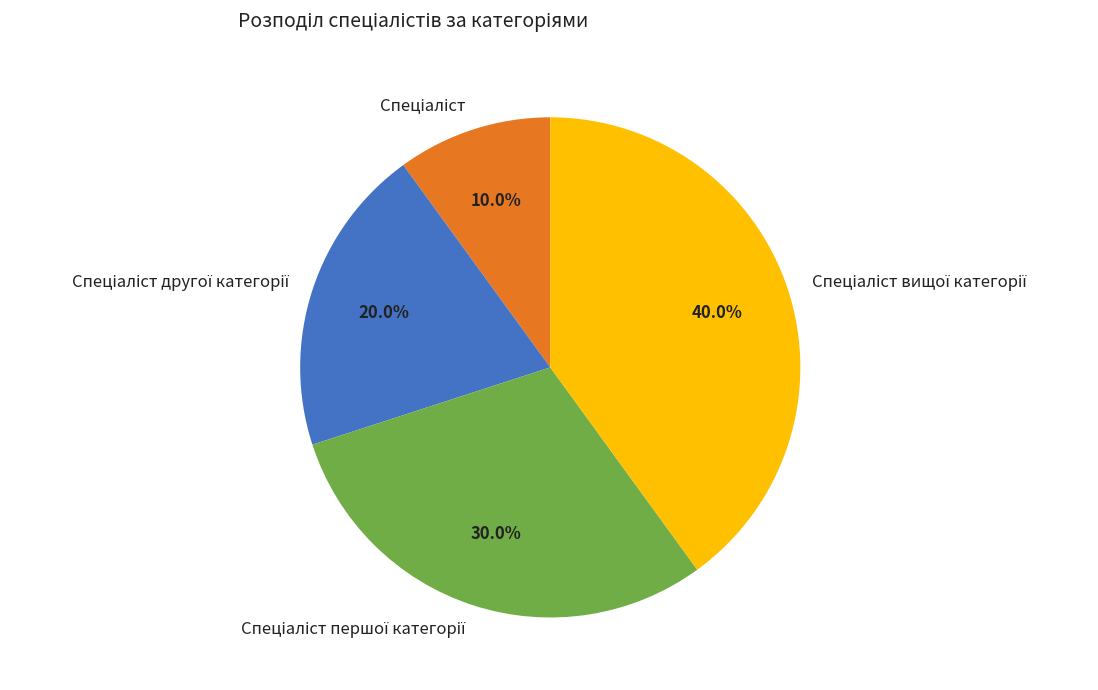

Is there any slice that represents more than half of the pie?

No